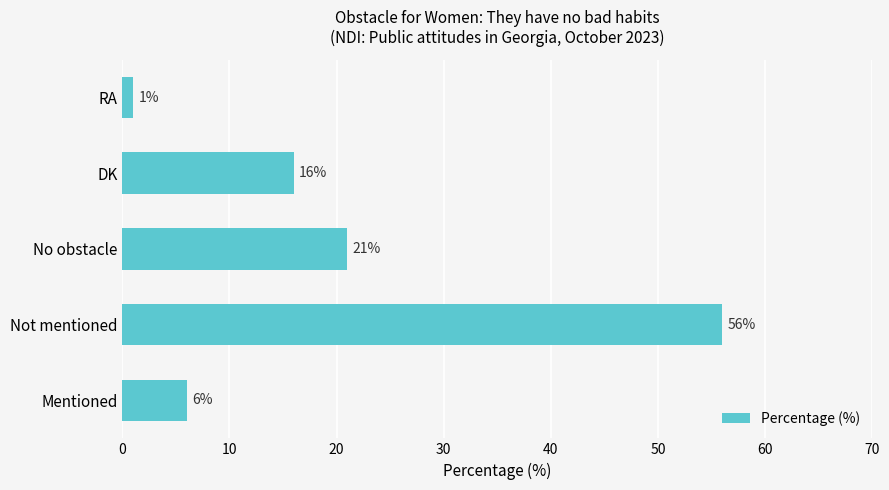

Reading bottom to top, transcribe all the data shown in this chart.

Mentioned=6	Not mentioned=56	No obstacle=21	DK=16	RA=1